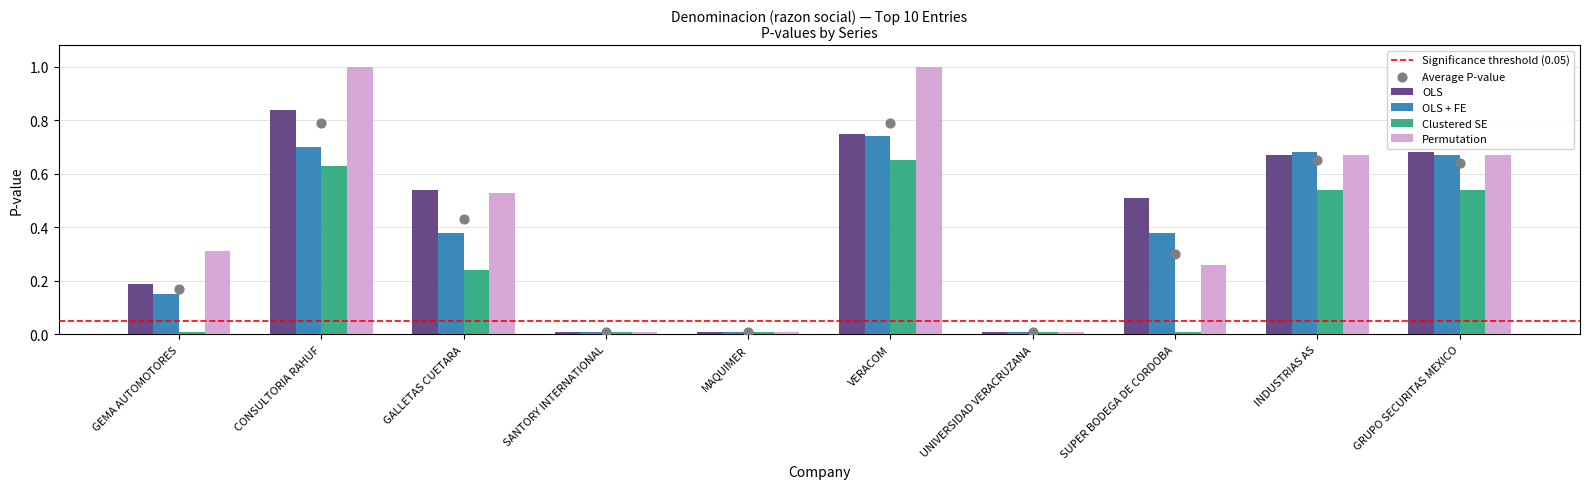

Which series has the largest total across all categories?

Permutation